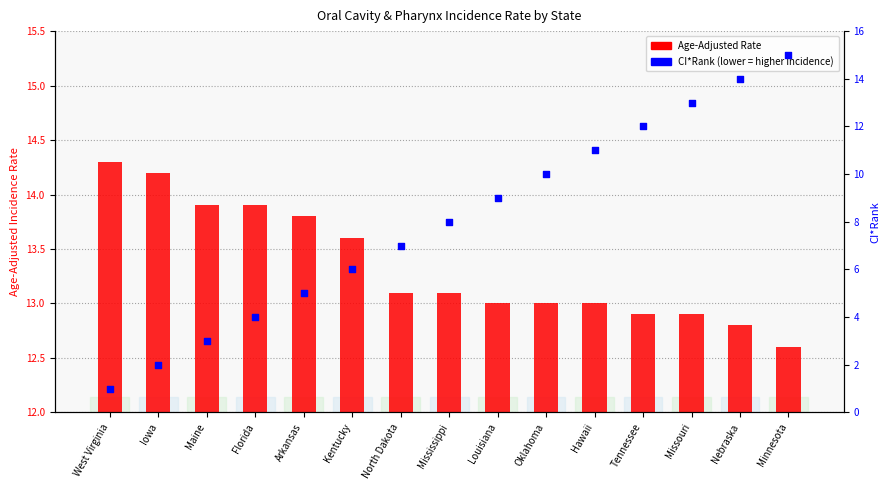

Which series contains the highest Y value?

CI*Rank